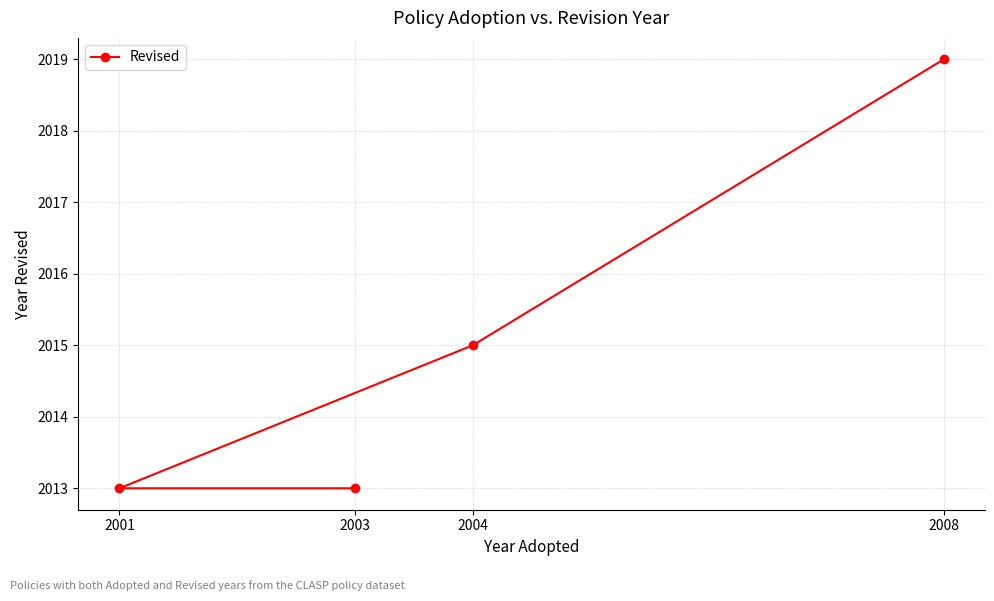

Where does the data first go above 2015?

2008